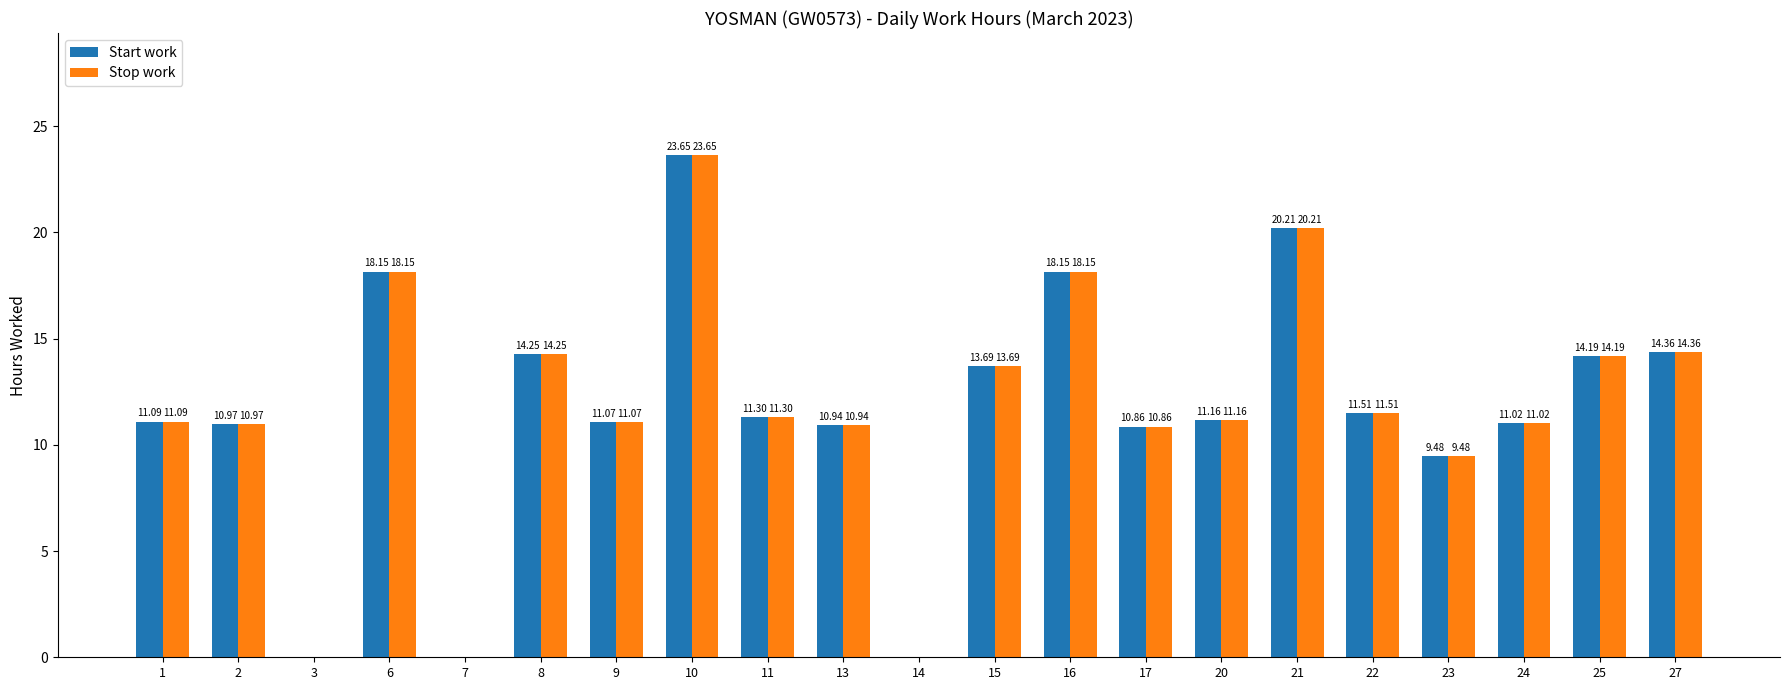

What are all the series names shown in the legend?

Start work, Stop work